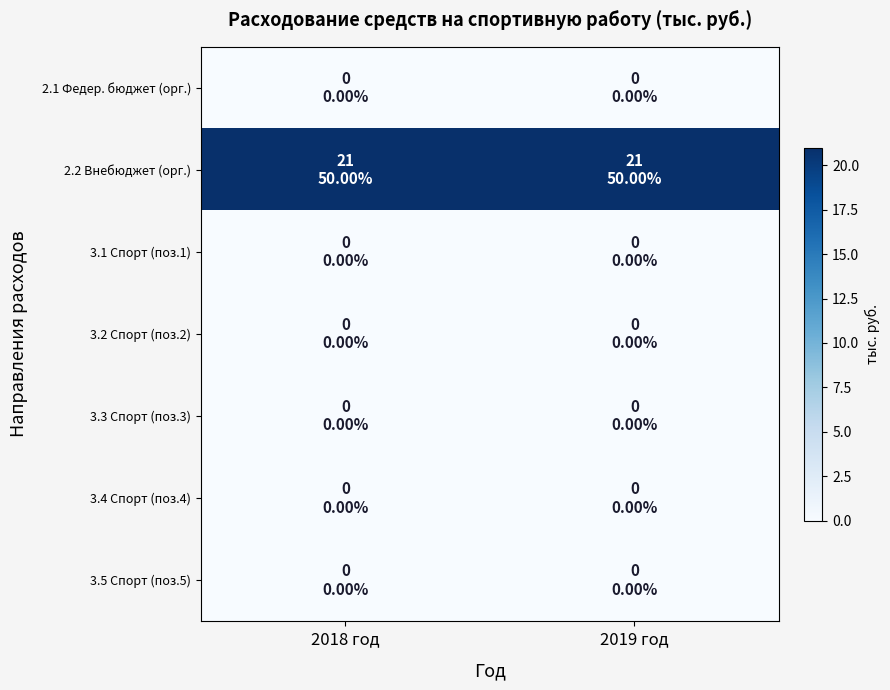

How many distinct data groups are displayed?

7